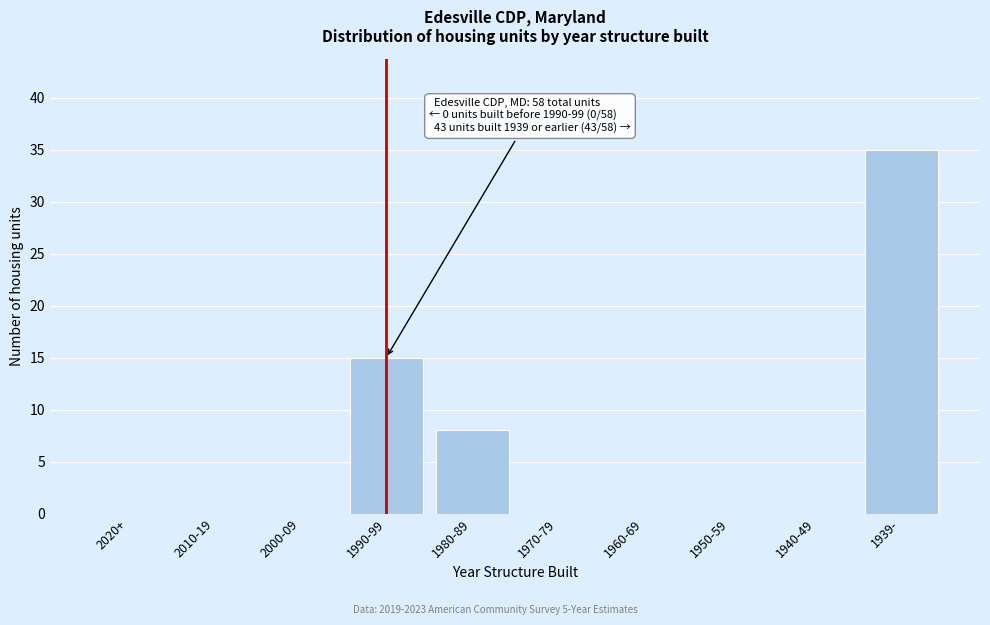

Reading left to right, extract all data points from this chart.

2020+=0	2010-19=0	2000-09=0	1990-99=15	1980-89=8	1970-79=0	1960-69=0	1950-59=0	1940-49=0	1939-=35